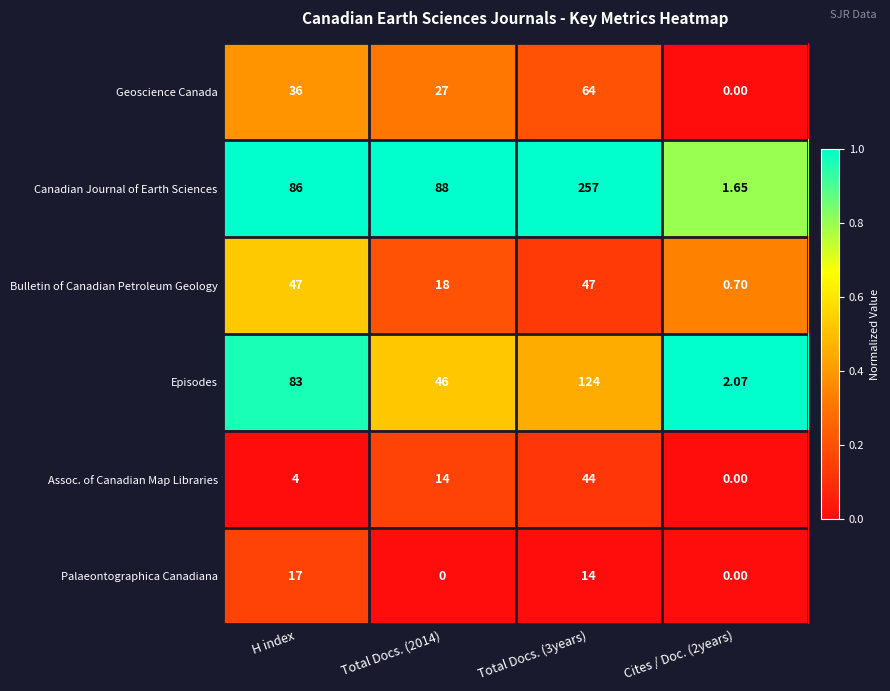

Where does the Palaeontographica Canadiana series first go above 14?

H index